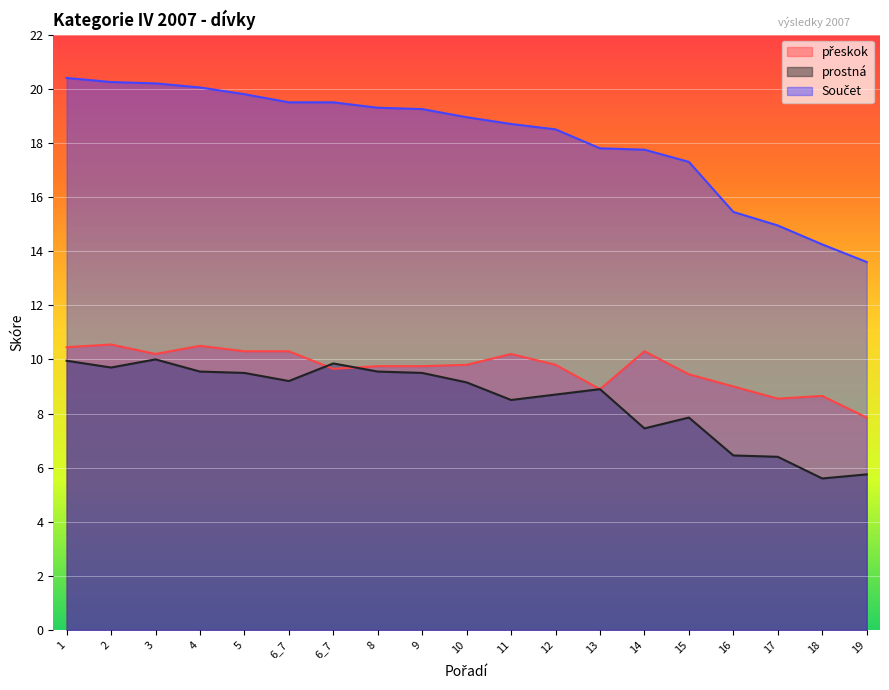

Rank the categories by přeskok value from lowest to highest.

19, 17, 18, 13, 16, 15, 6_7, 8, 9, 10, 12, 3, 11, 5, 6_7, 14, 1, 4, 2